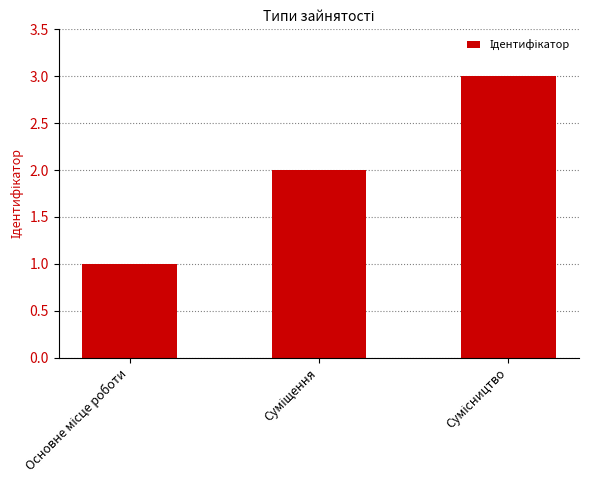

What is the maximum value shown in the chart?

3